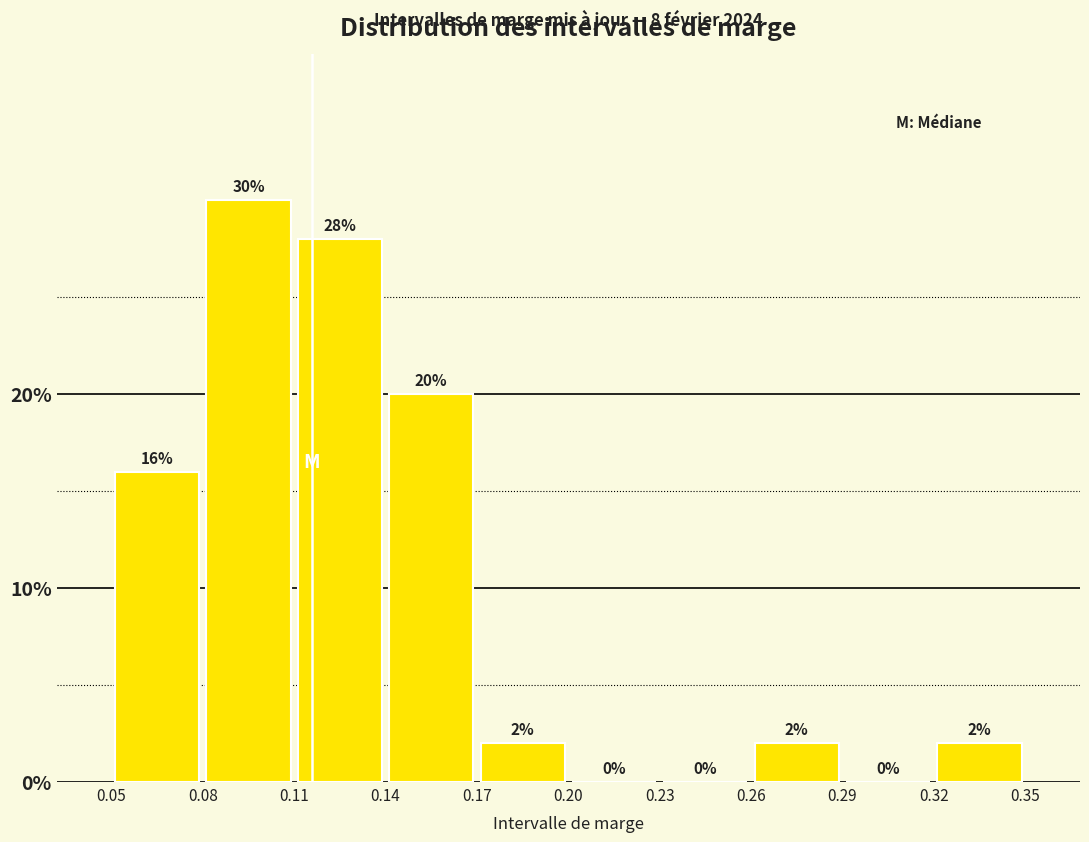

Reading left to right, list every bar in this chart as the range it spans on the x-axis followed by its height.

0.05 to 0.08: 16
0.08 to 0.11: 30
0.11 to 0.14: 28
0.14 to 0.17: 20
0.17 to 0.20: 2
0.20 to 0.23: 0
0.23 to 0.26: 0
0.26 to 0.29: 2
0.29 to 0.32: 0
0.32 to 0.35: 2